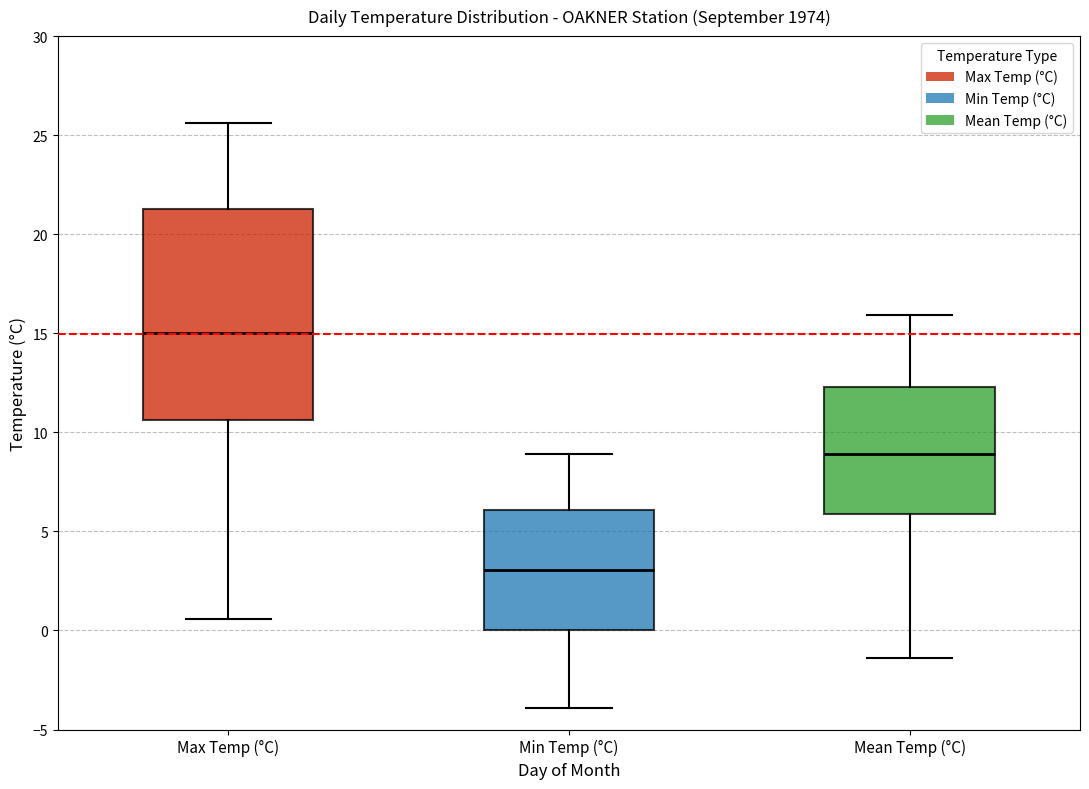

Which box has the highest median line?

Max Temp (°C)